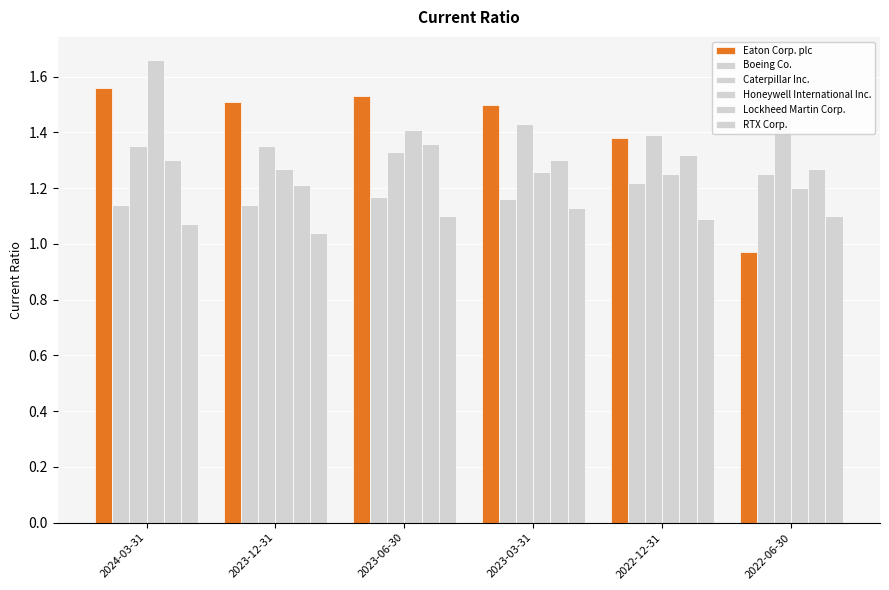

Are the bars horizontal?

No